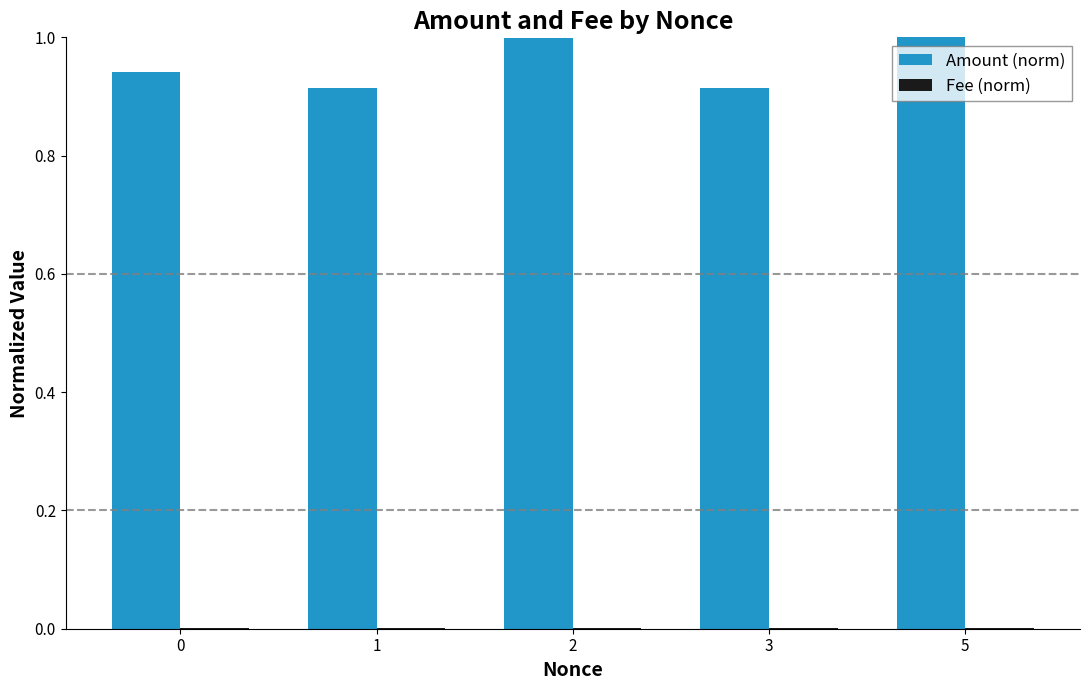

What is the greatest value displayed?

1.0